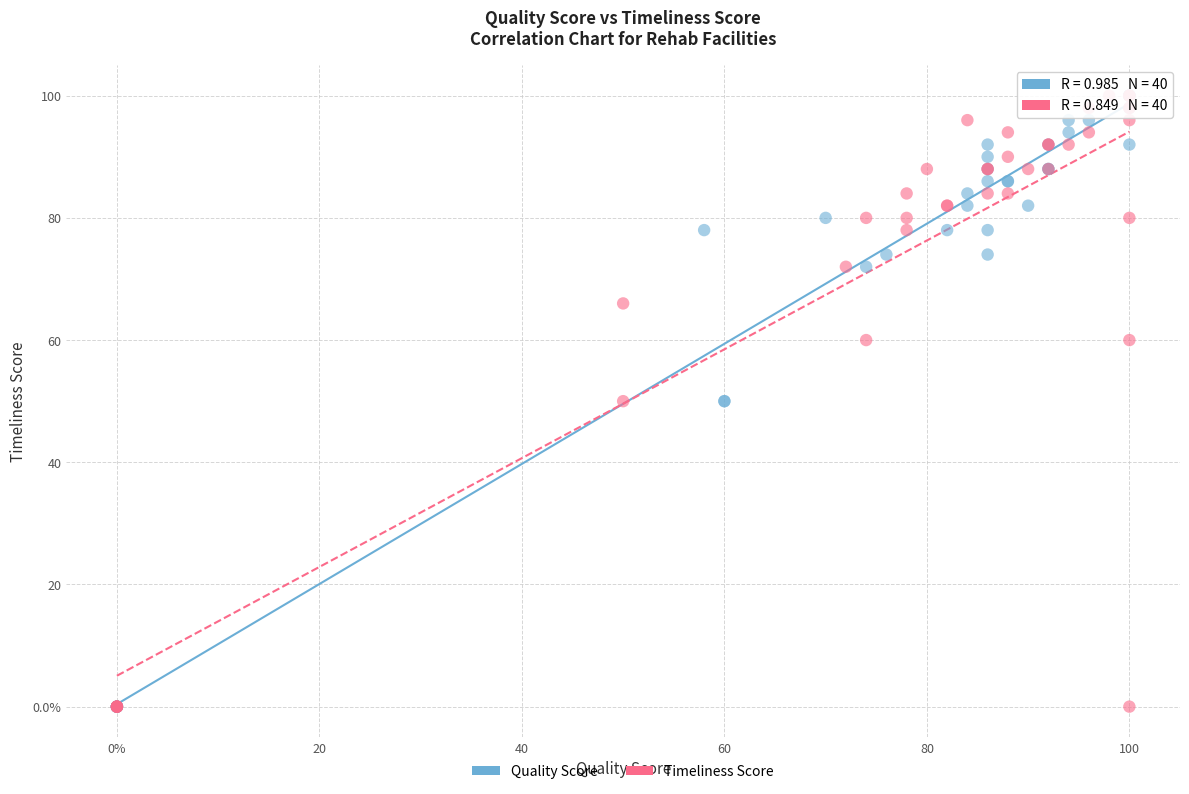

What are all the series names shown in the legend?

Quality Score, Timeliness Score